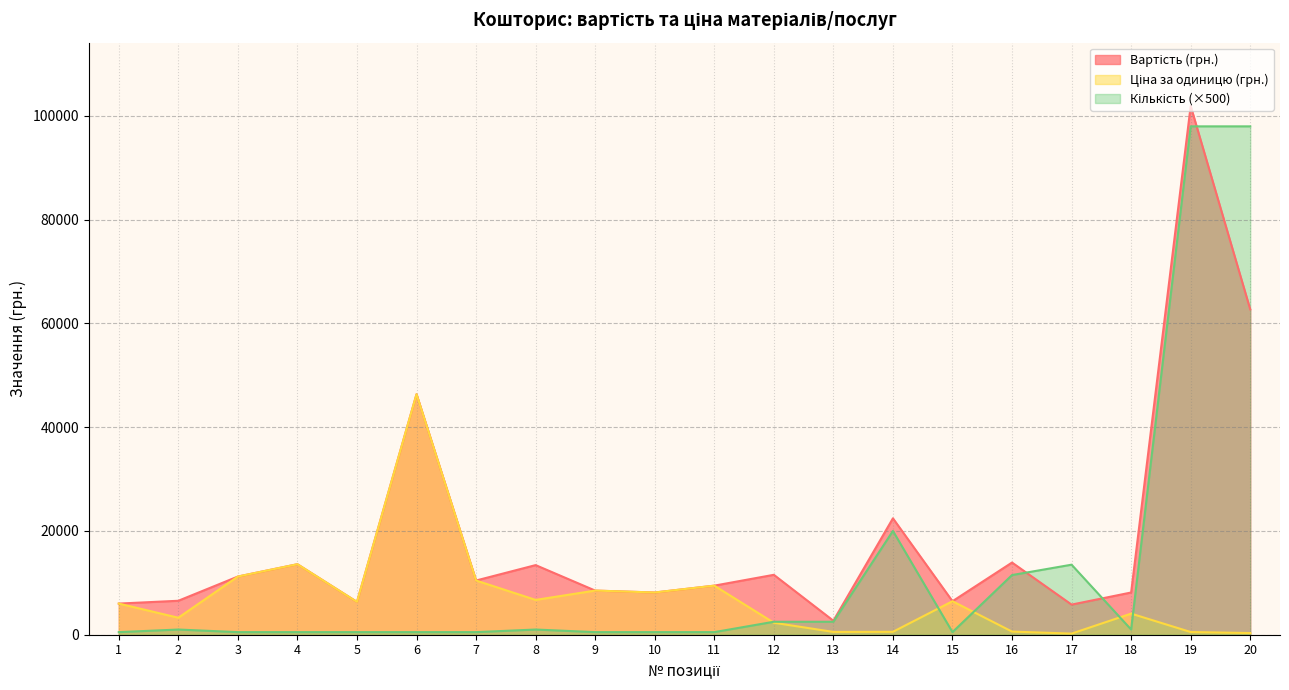

Between which two adjacent categories do Ціна за одиницю (грн.) and Кількість first intersect?

11 and 12